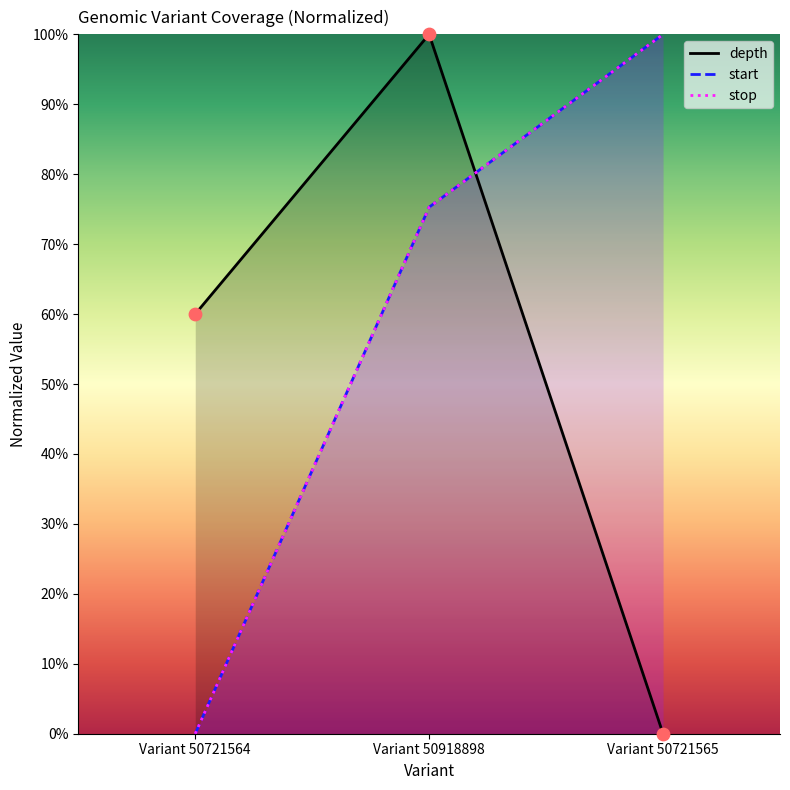

Which series has the largest Y range (max minus min)?

depth